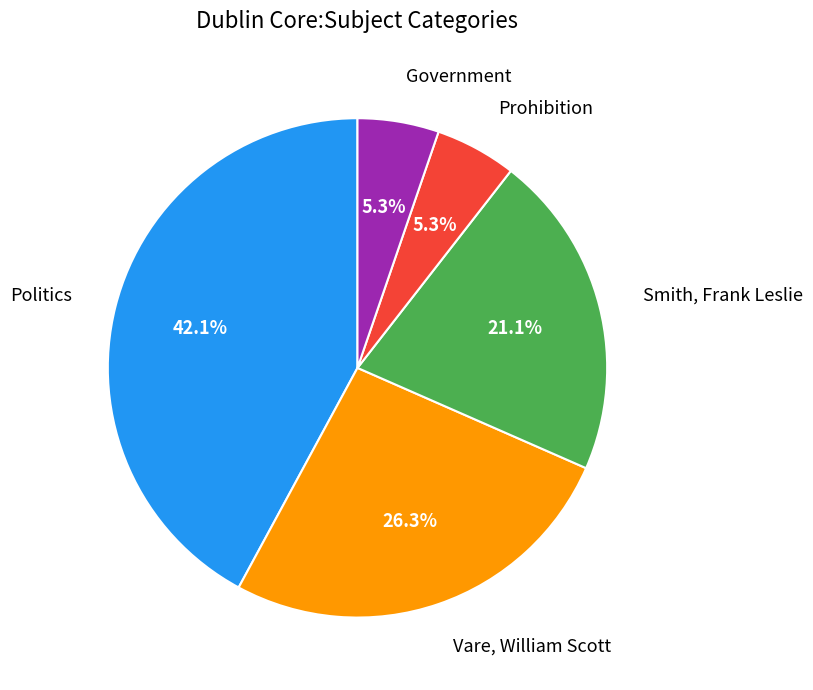

What percentage is NOT represented by Prohibition?

94.7%